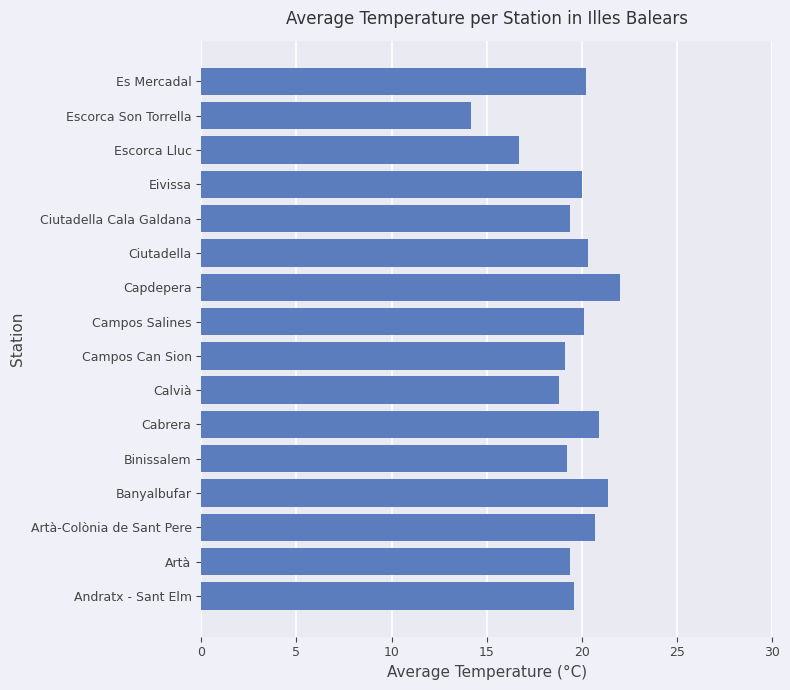

What is the change in value from Artà-Colònia de Sant Pere to Escorca Lluc?

-4.0